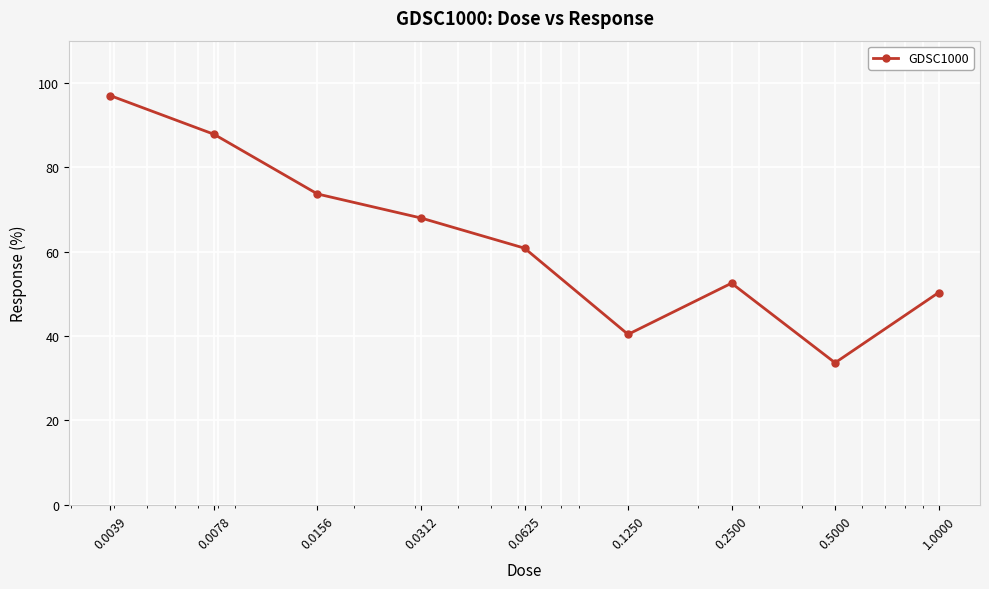

Reading right to left, transcribe all the data shown in this chart.

50.3	33.7	52.5	40.4	60.8	68.0	73.7	87.8	97.0